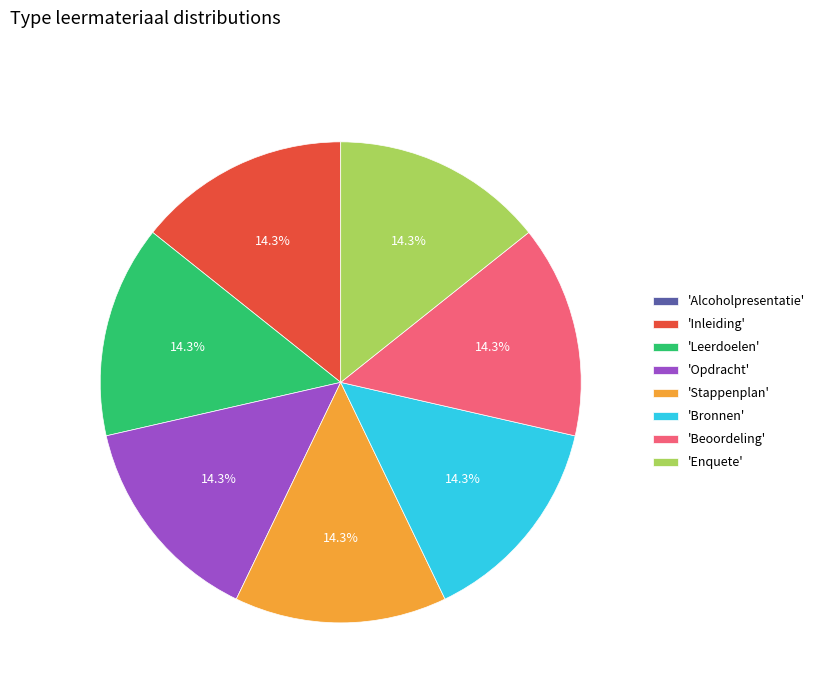

What is the ratio of the value at 'Inleiding' to the value at 'Leerdoelen'?

1.0